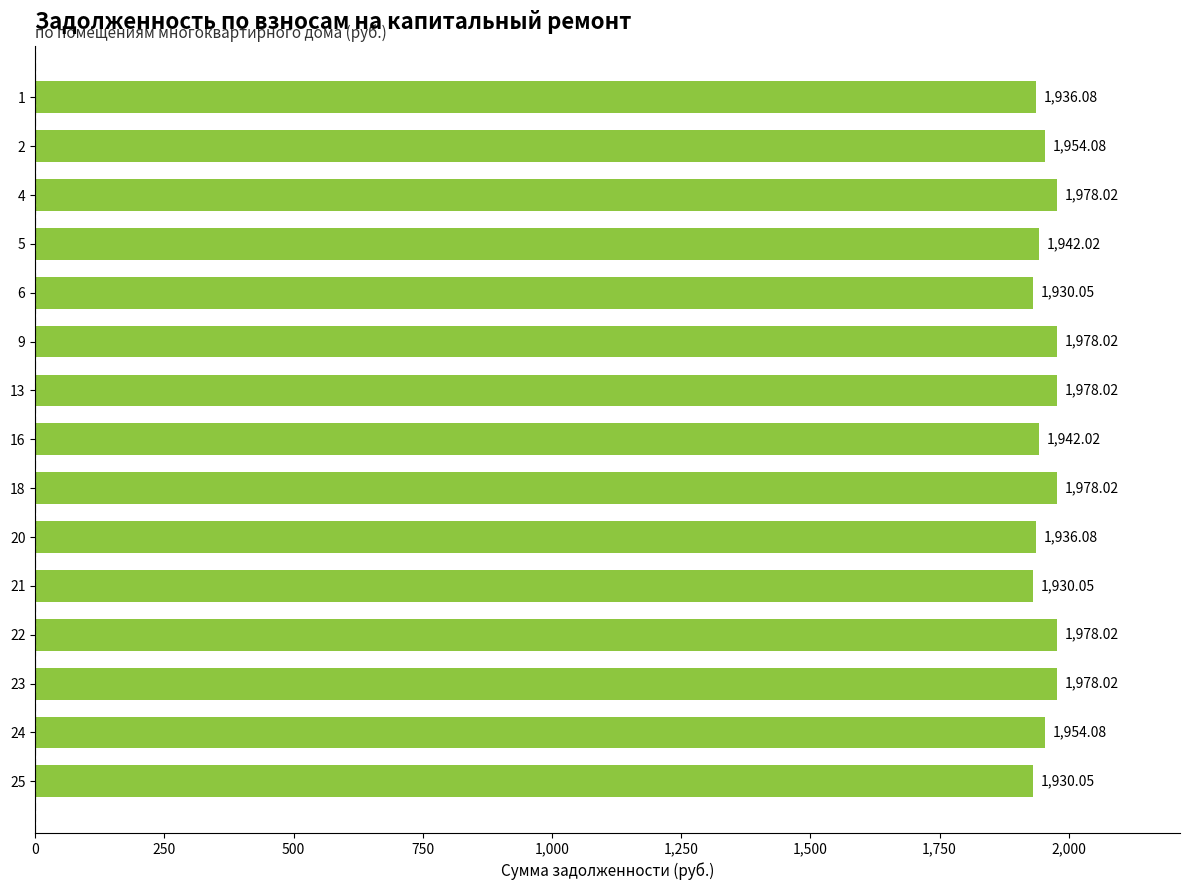

Approximately how many times larger is the value at 13 compared to 9?

1.0